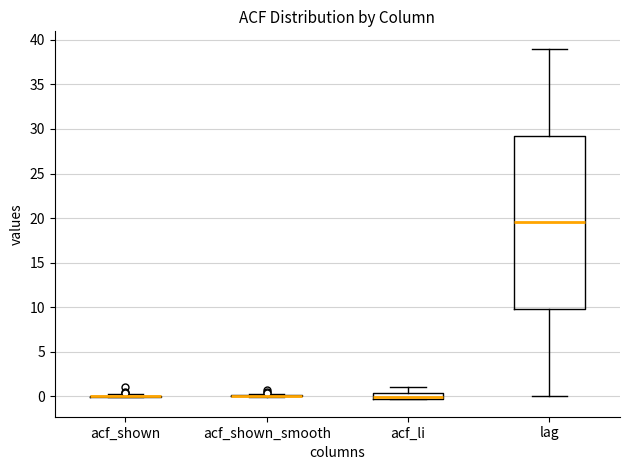

Where is the lower edge of the box for acf_li on the y-axis? The values are not printed on the chart, so give them approximately, as read against the axis.

-0.5